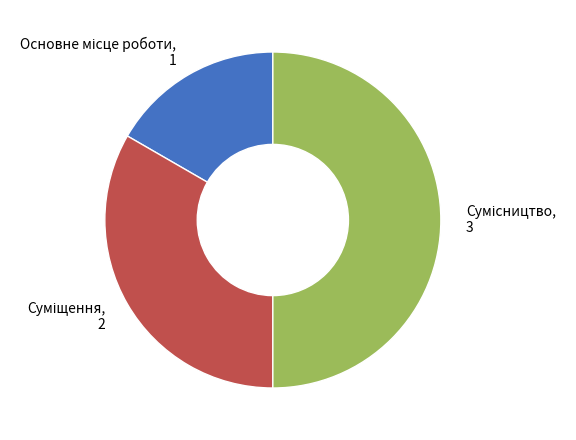

What is the change in value from Основне місце роботи to Сумісництво?

+2